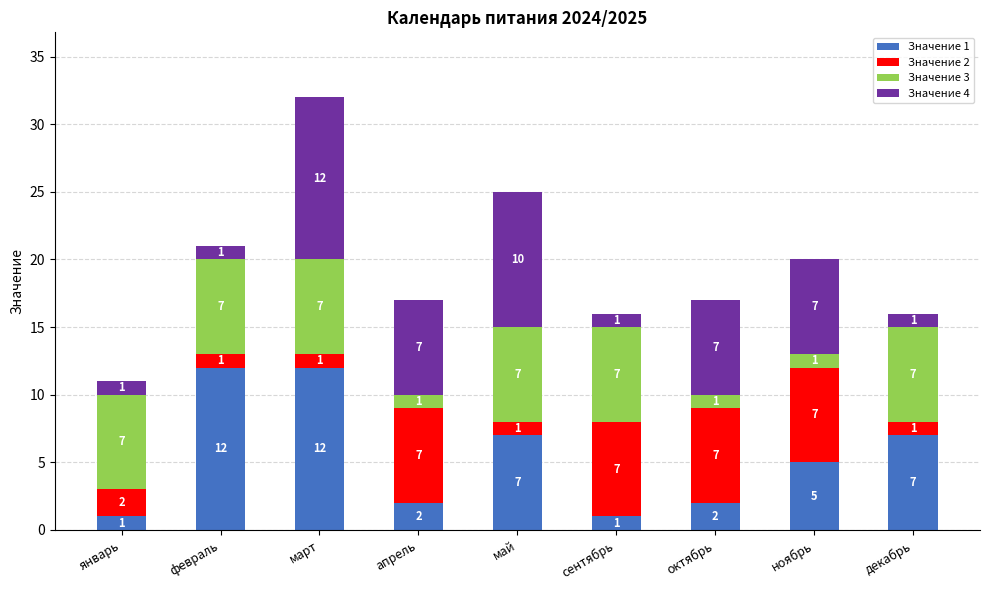

What is the difference between the maximum and minimum values in the Значение 1 series?

11